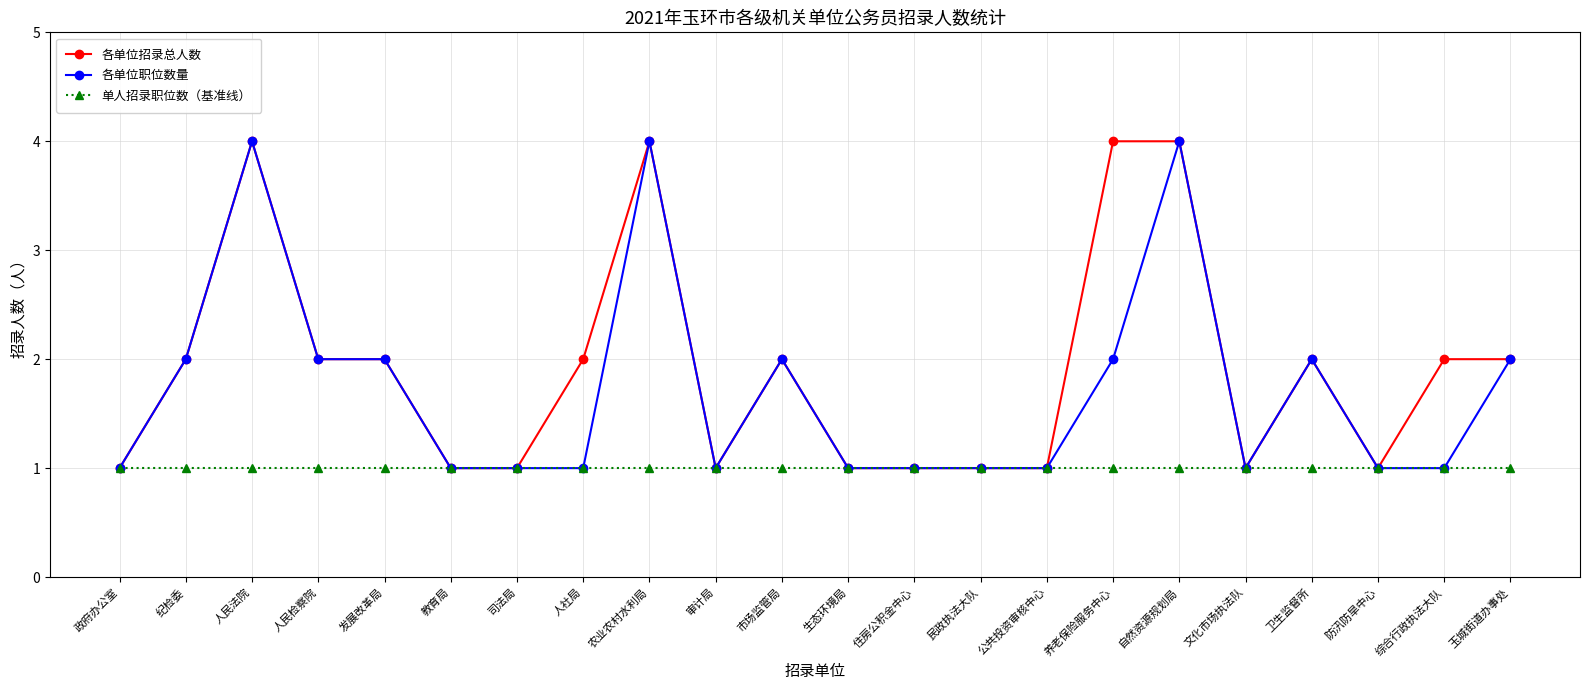

What is the greatest value displayed?

4